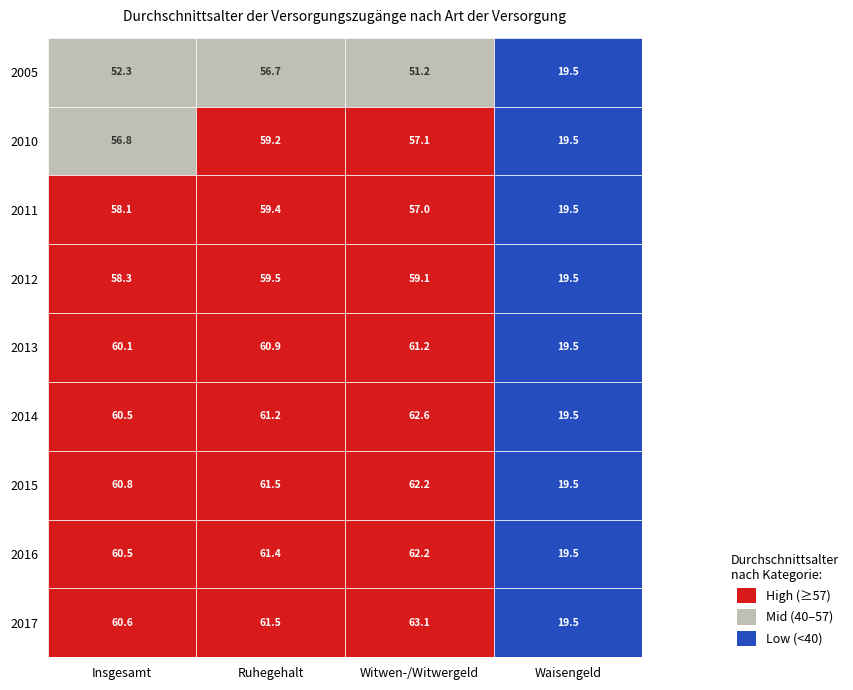

Reading right to left, extract all data points from this chart.

Insgesamt: 60.6	60.5	60.8	60.5	60.1	58.3	58.1	56.8	52.3
Ruhegehalt: 61.5	61.4	61.5	61.2	60.9	59.5	59.4	59.2	56.7
Witwen-/Witwergeld: 63.1	62.2	62.2	62.6	61.2	59.1	57.0	57.1	51.2
Waisengeld: 19.5	19.5	19.5	19.5	19.5	19.5	19.5	19.5	19.5